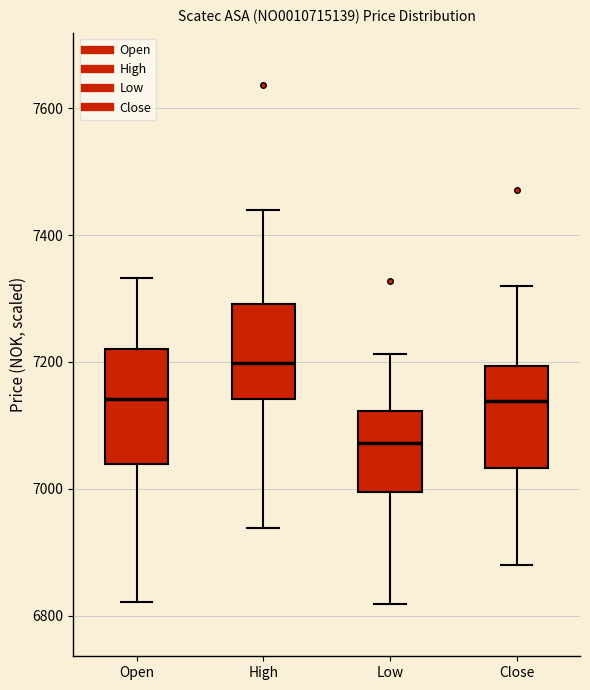

Which box is the tallest, from its lower edge to its upper edge?

Open